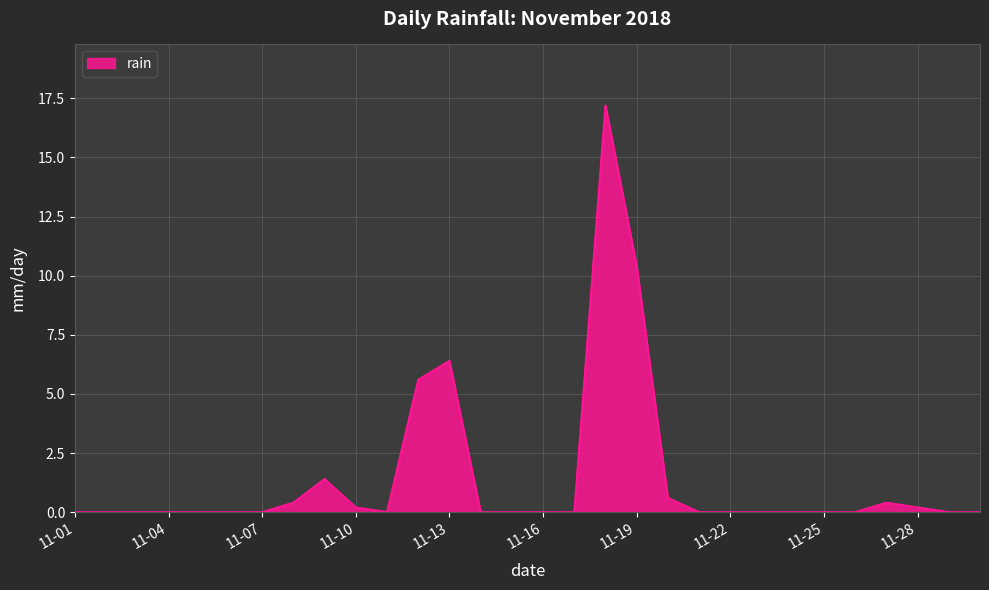

What is the difference between the maximum and minimum values?

17.2